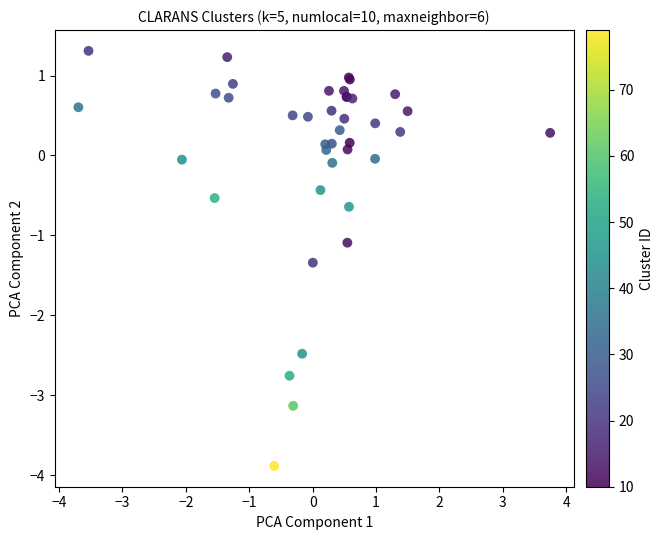

What Y value in the scatter plot is closest to -1?

-1.1